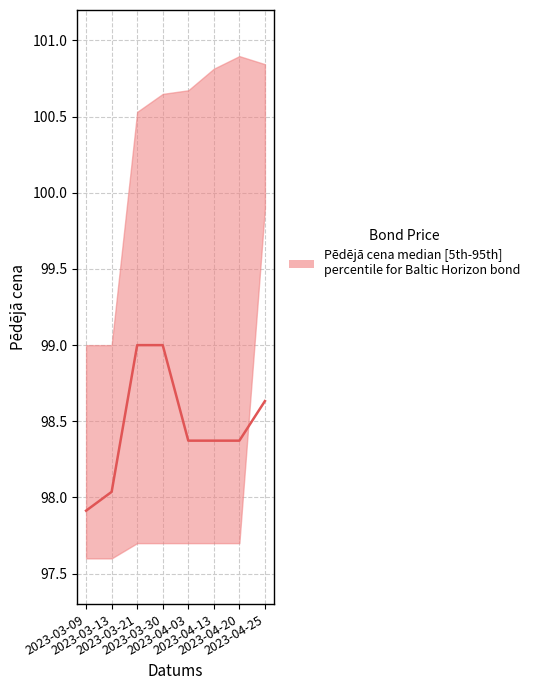

Does the chart display data point markers on the line(s)?

No